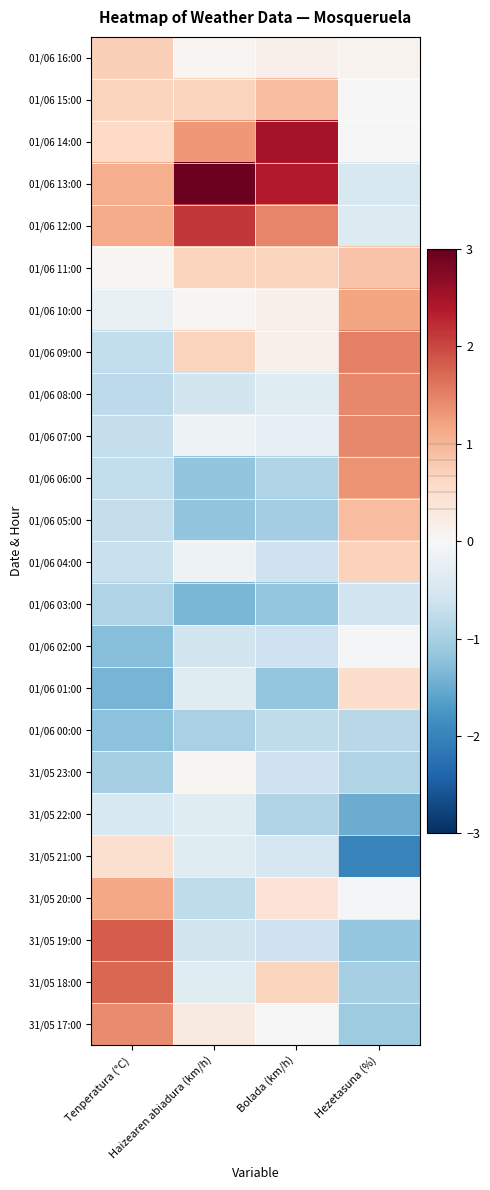

Which category has the highest value across all series?

Haizearen abiadura (km/h)